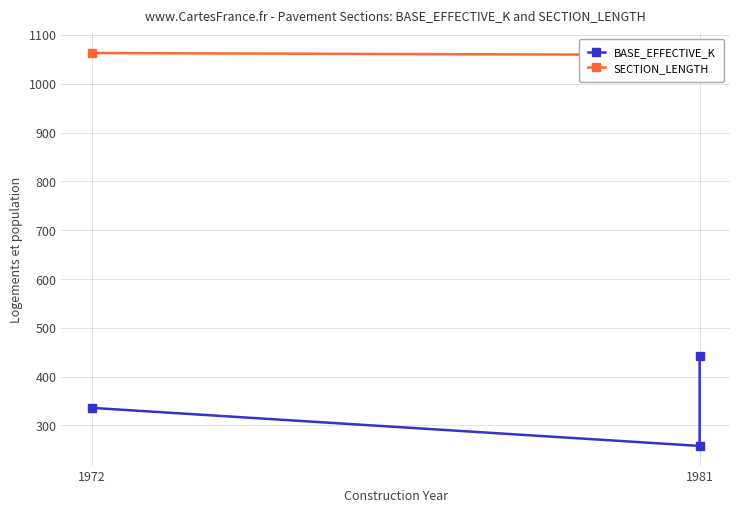

What is the label of the 2nd point from the left?

1981